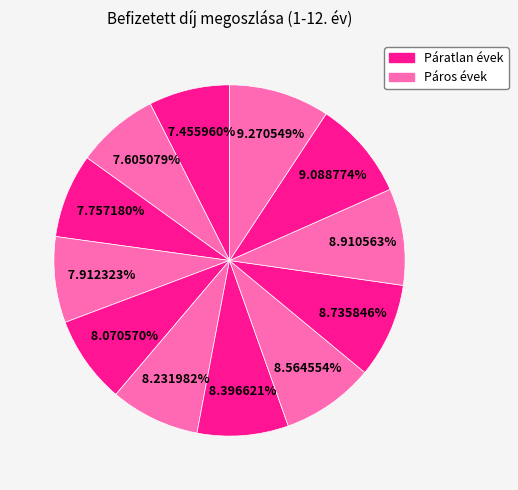

How many segments does this pie chart have?

12